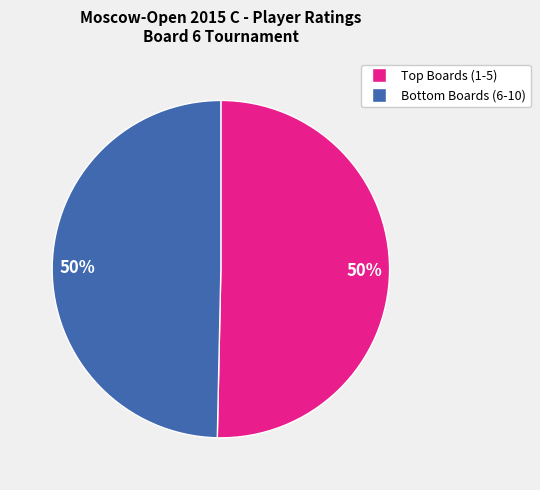

To the nearest percent, what is the average slice percentage?

50%